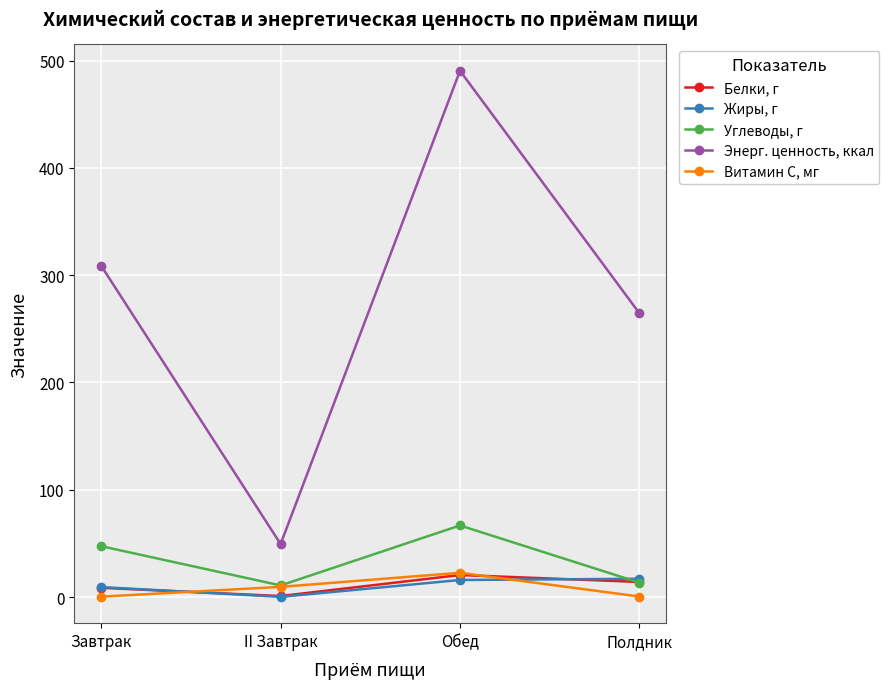

What are all the series names shown in the legend?

Белки, г, Жиры, г, Углеводы, г, Энерг. ценность, ккал, Витамин С, мг